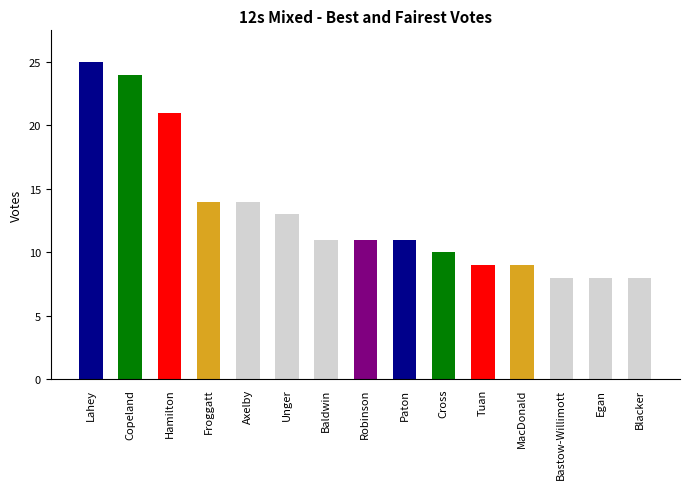

Does the chart contain any negative values?

No